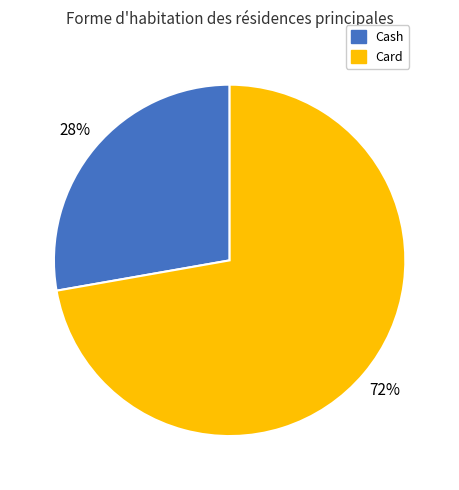

What percentage is the Cash slice, to the nearest percent?

28%